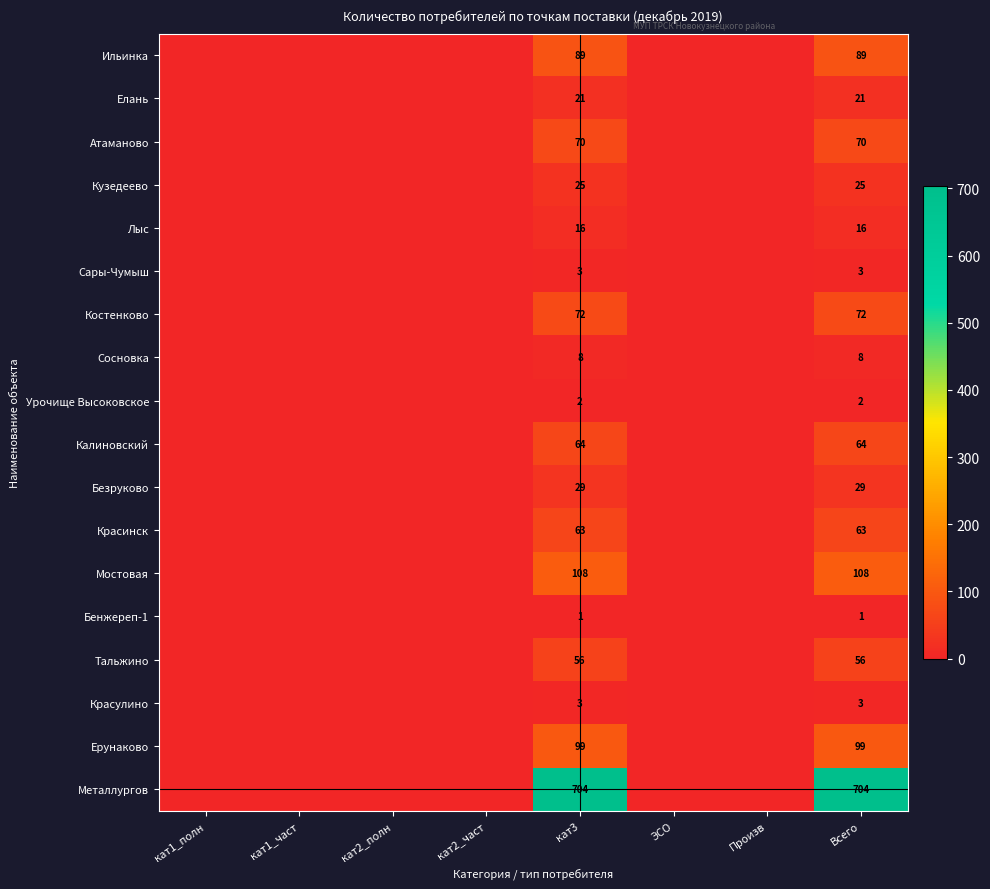

Is it true that Сосновка equals -3 at Произв?

False